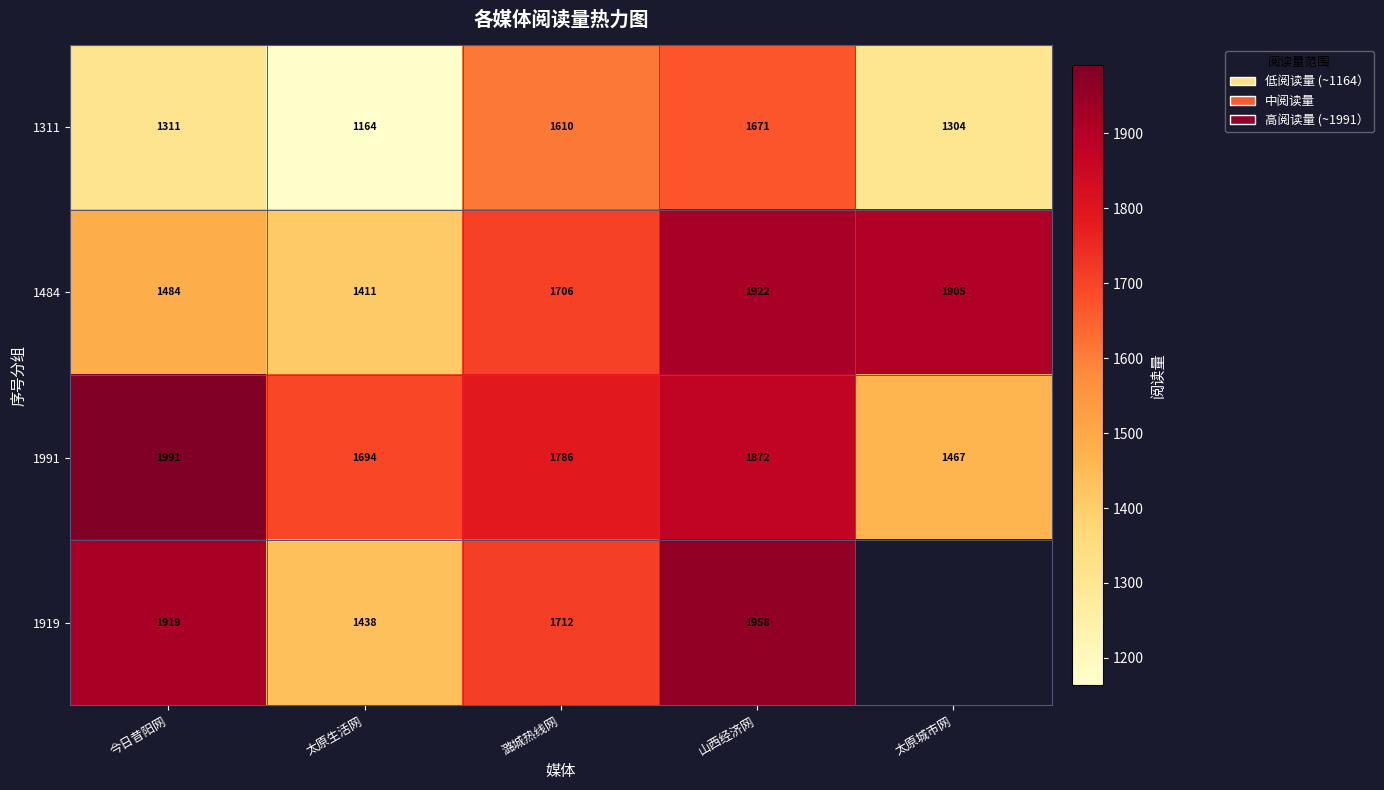

What is the minimum value shown in the chart?

1164.0